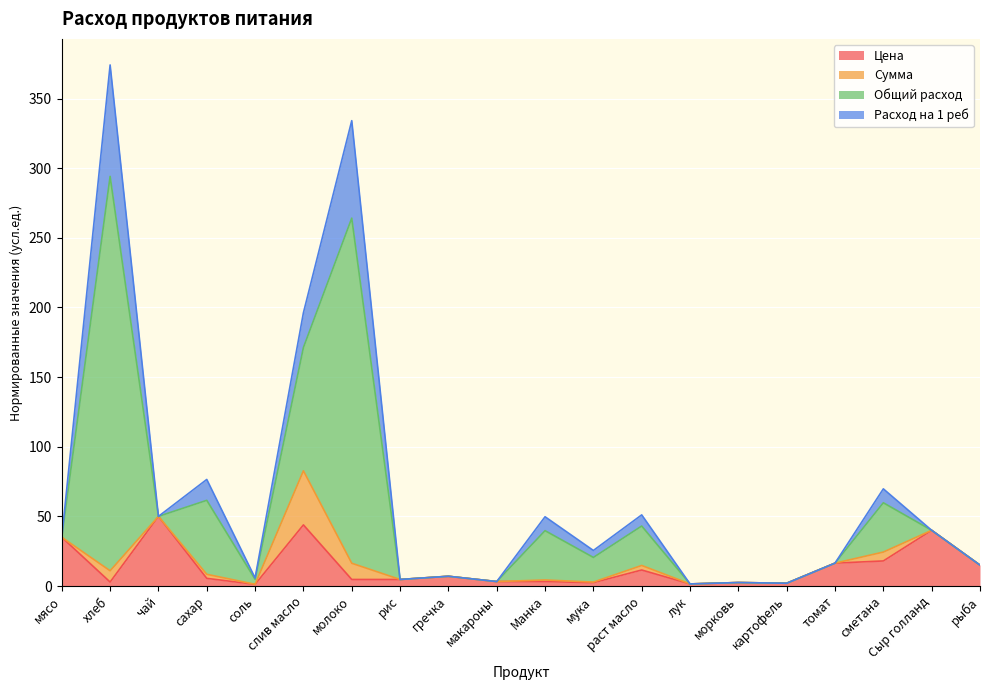

What is the sum of the Цена values at мука and томат?

18.8